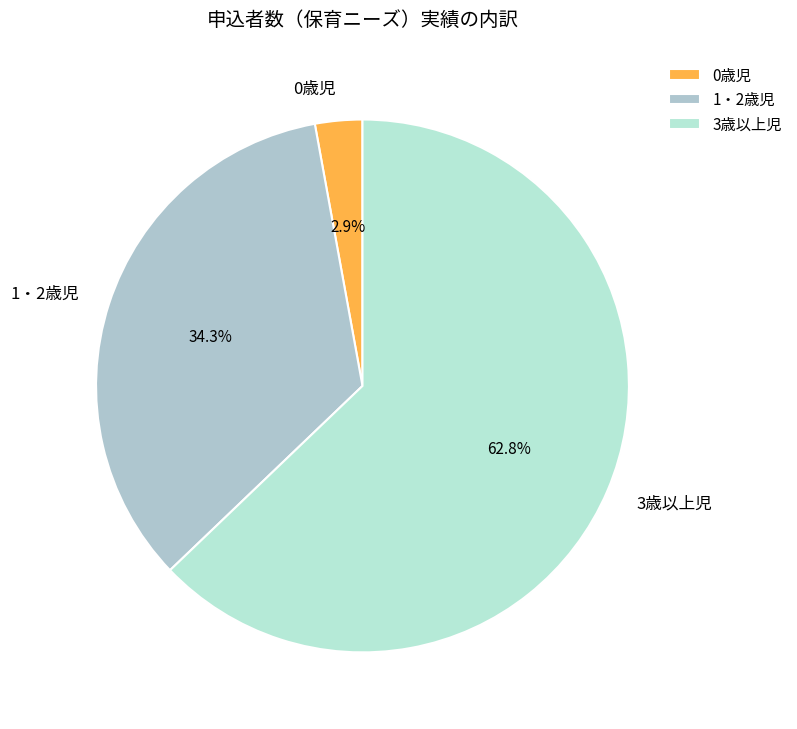

Approximately how many times larger is the value at 3歳以上児 compared to 1・2歳児?

1.8